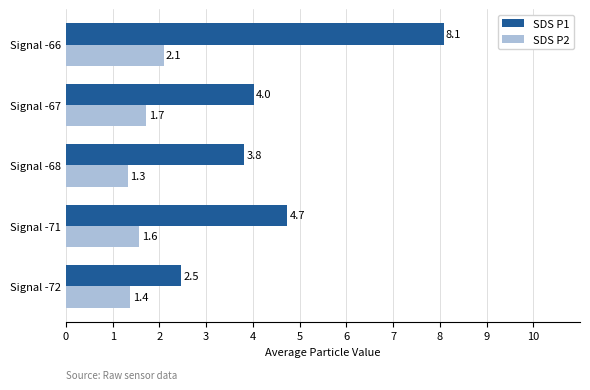

What is the average value of the SDS P2 series?

1.6